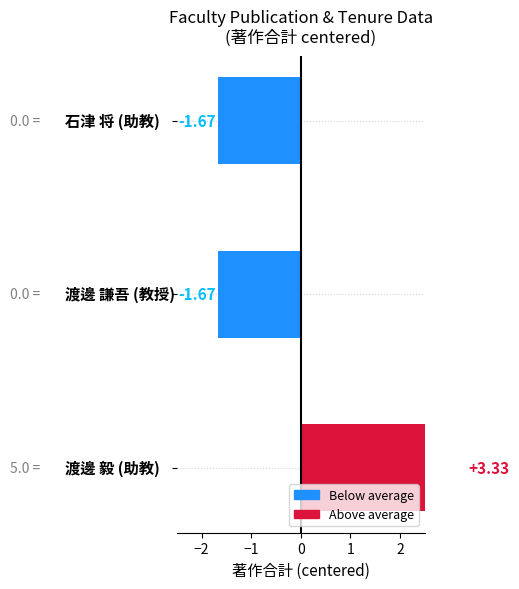

How many bars are there in total?

3